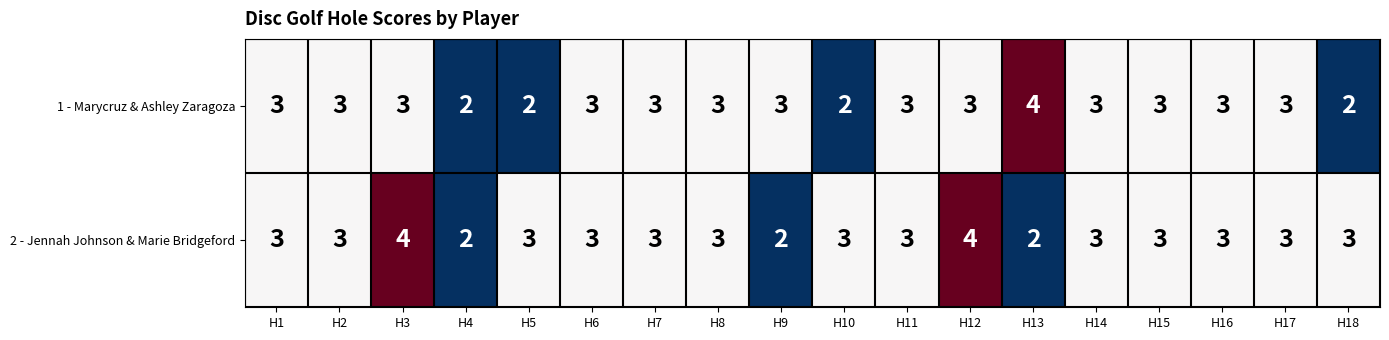

Which series has the largest total across all categories?

2 - Jennah Johnson & Marie Bridgeford